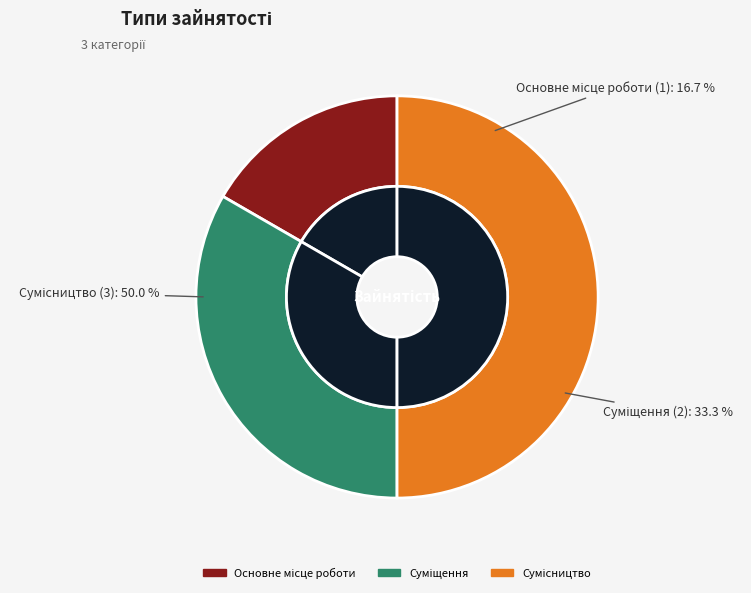

To the nearest percent, what is the combined percentage of Сумісництво and Суміщення?

83%